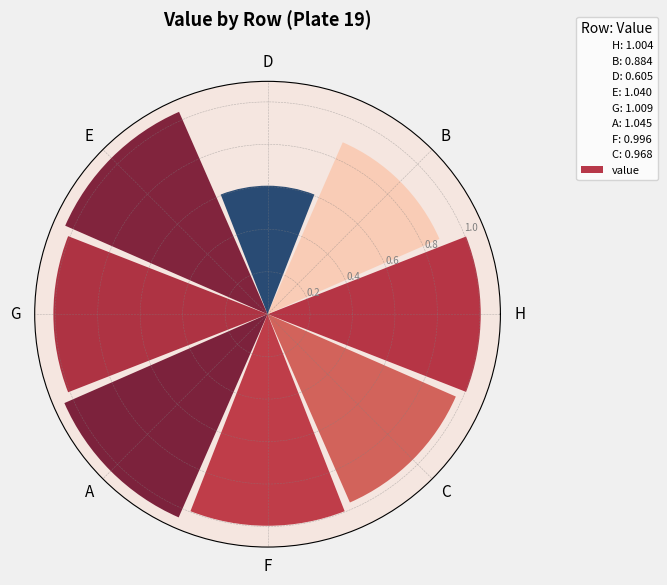

Between A and H, which is larger?

A